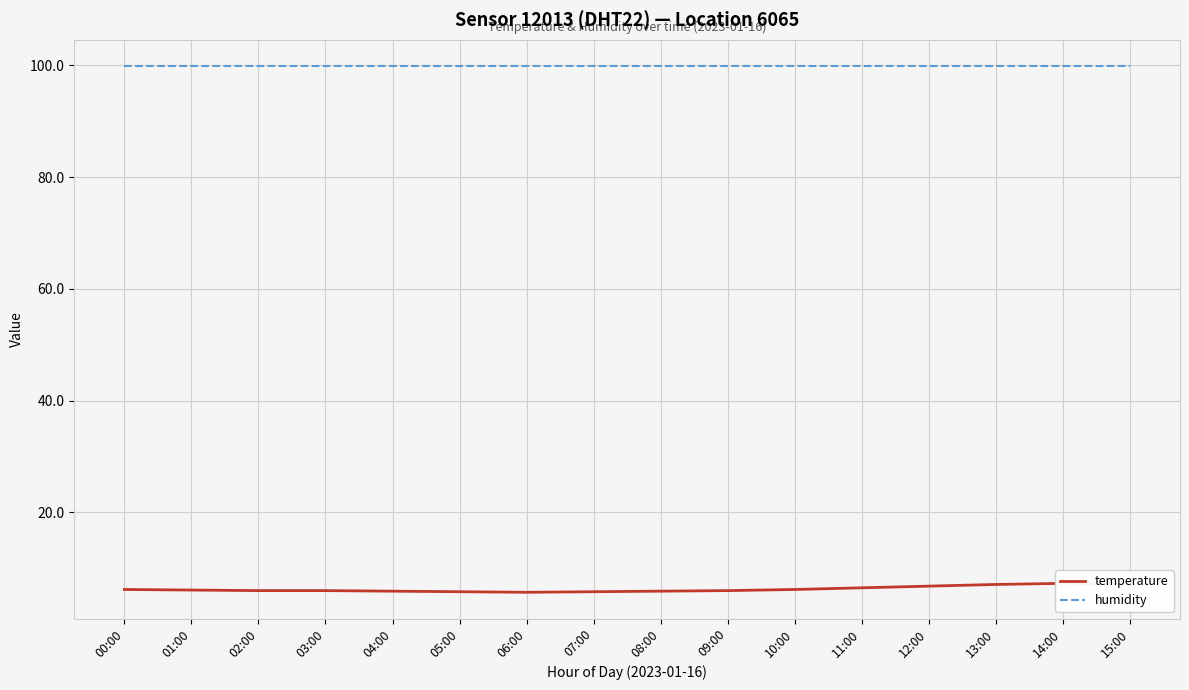

How many interior local peaks does the temperature series have?

1